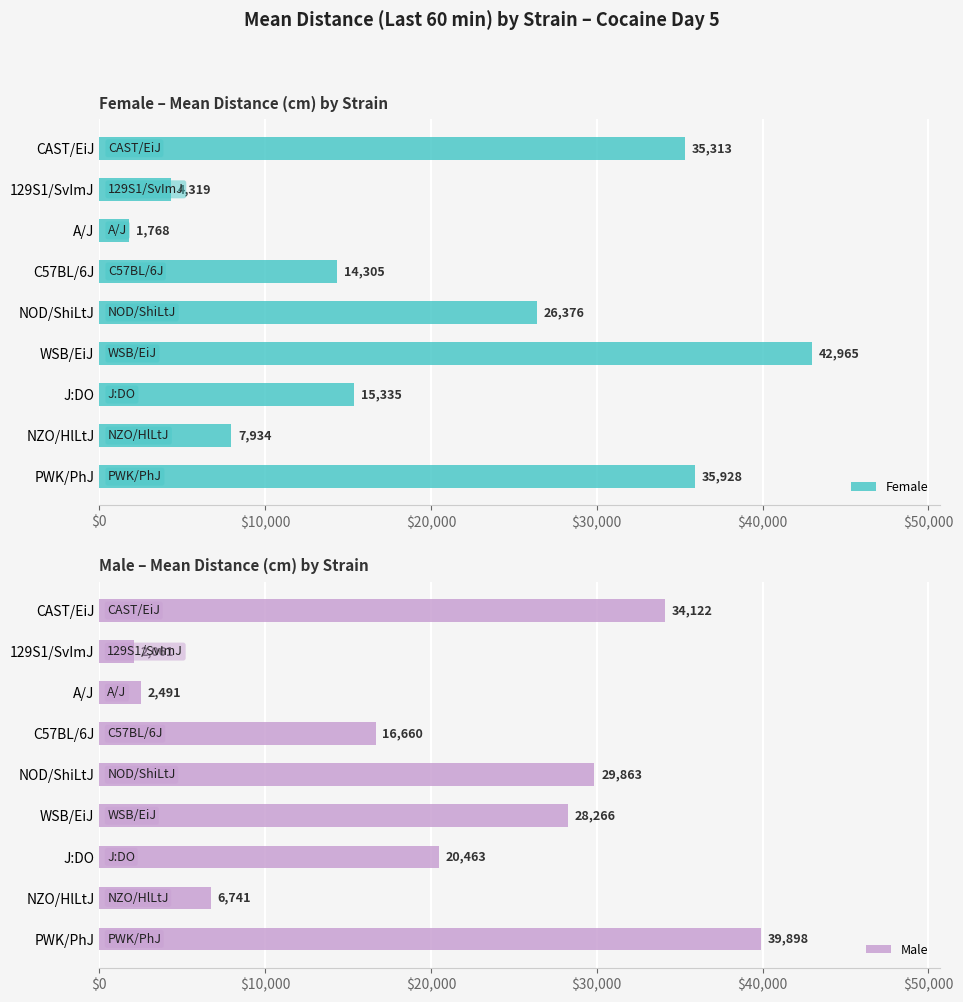

List the series in order of their peak value, lowest first.

Male, Female